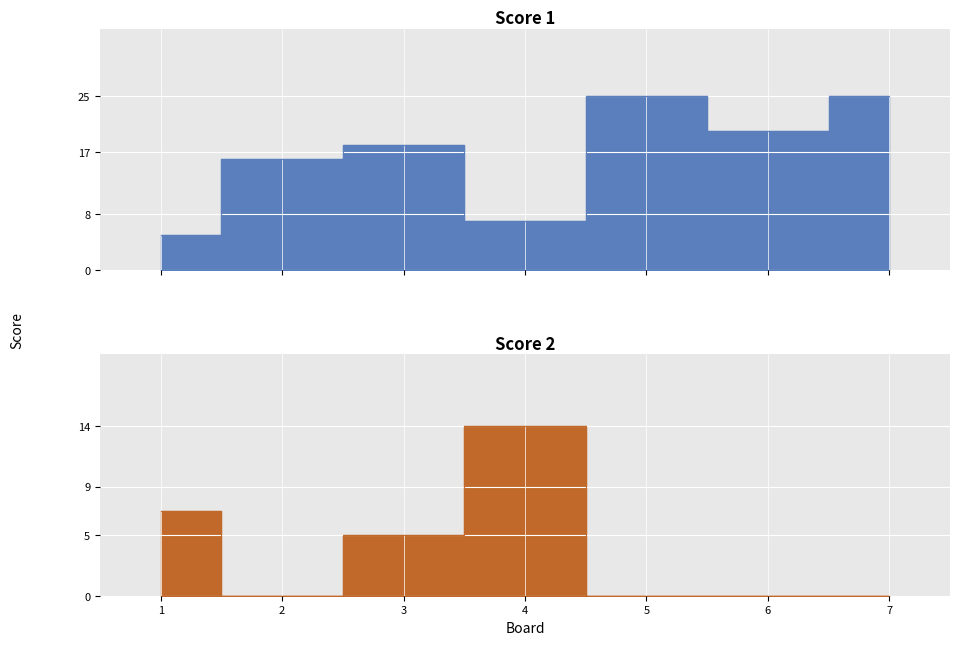

Where do Score 1 and Score 2 first cross each other?

1 and 2